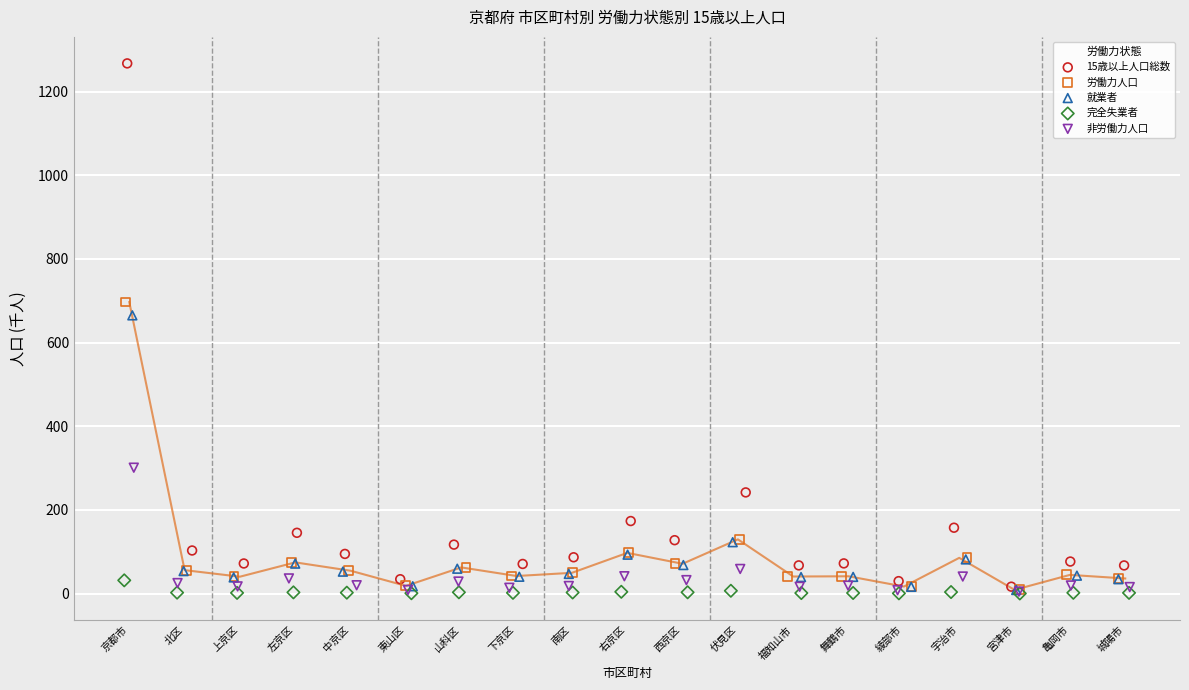

Which series reaches the maximum Y coordinate?

15歳以上人口総数